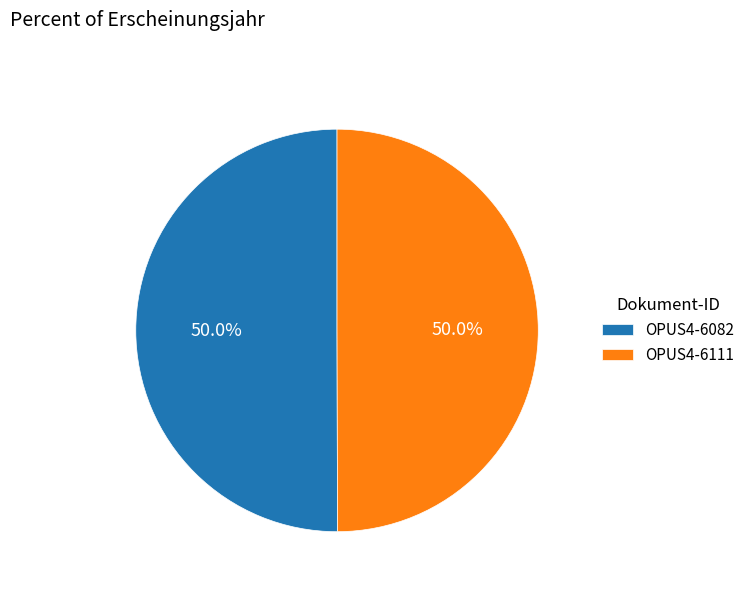

How many segments does this pie chart have?

2